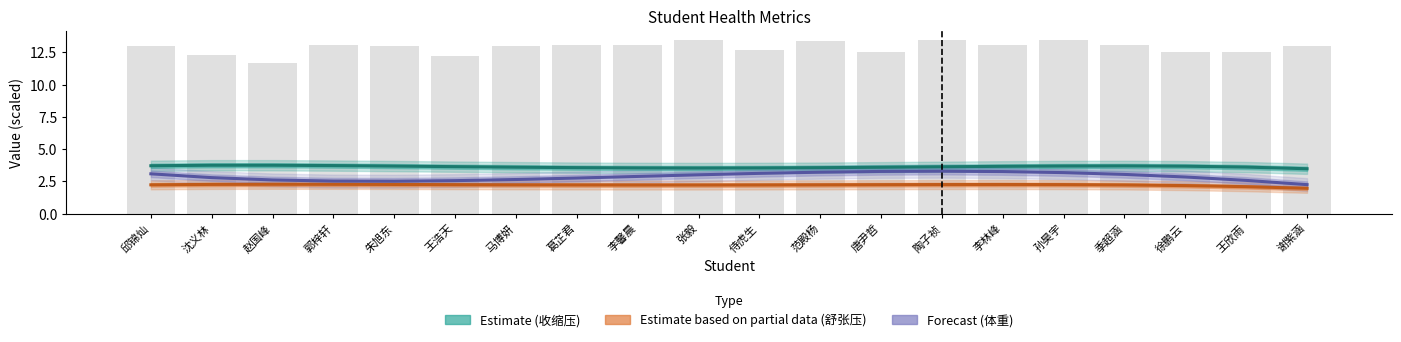

Reading right to left, what are all the values shown in this chart?

Estimate (收缩压): 谢紫涵=3.5	王欣雨=3.6	徐鹏云=3.7	季超涵=3.7	孙昊宇=3.7	李林峰=3.7	陶子祯=3.6	唐尹哲=3.6	范殿杨=3.6	侍虎生=3.6	张毅=3.5	李馨晨=3.6	葛芷君=3.6	马博妍=3.6	王浩天=3.7	朱旭东=3.7	郭梓轩=3.7	赵国峰=3.8	沈义林=3.8	邱锦灿=3.7
Estimate based on partial data (舒张压): 谢紫涵=2.0	王欣雨=2.1	徐鹏云=2.2	季超涵=2.2	孙昊宇=2.3	李林峰=2.3	陶子祯=2.3	唐尹哲=2.3	范殿杨=2.2	侍虎生=2.2	张毅=2.2	李馨晨=2.2	葛芷君=2.2	马博妍=2.2	王浩天=2.3	朱旭东=2.3	郭梓轩=2.3	赵国峰=2.3	沈义林=2.3	邱锦灿=2.2
Forecast (体重): 谢紫涵=2.3	王欣雨=2.6	徐鹏云=2.8	季超涵=3.0	孙昊宇=3.2	李林峰=3.3	陶子祯=3.3	唐尹哲=3.3	范殿杨=3.2	侍虎生=3.1	张毅=3.0	李馨晨=2.9	葛芷君=2.8	马博妍=2.7	王浩天=2.6	朱旭东=2.5	郭梓轩=2.5	赵国峰=2.6	沈义林=2.8	邱锦灿=3.1